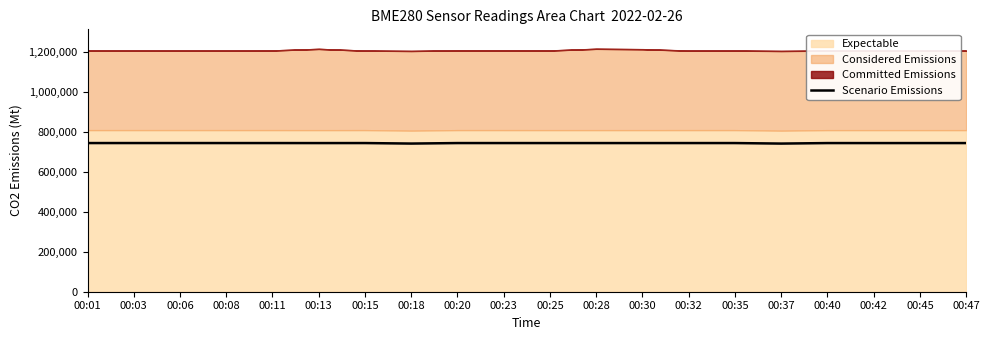

What is the value of the 4th point from the left?

745364.2